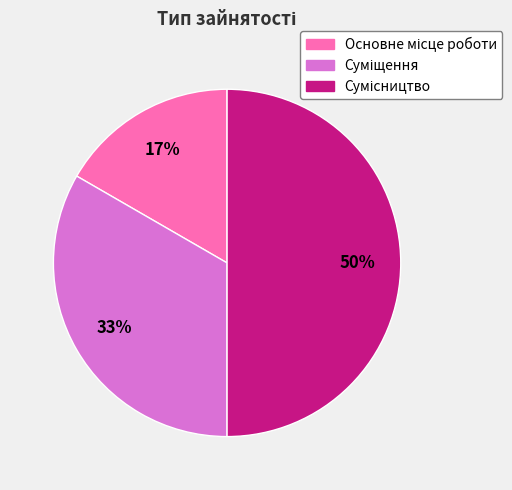

To the nearest percent, what is the difference between the largest and smallest slice percentages?

33%